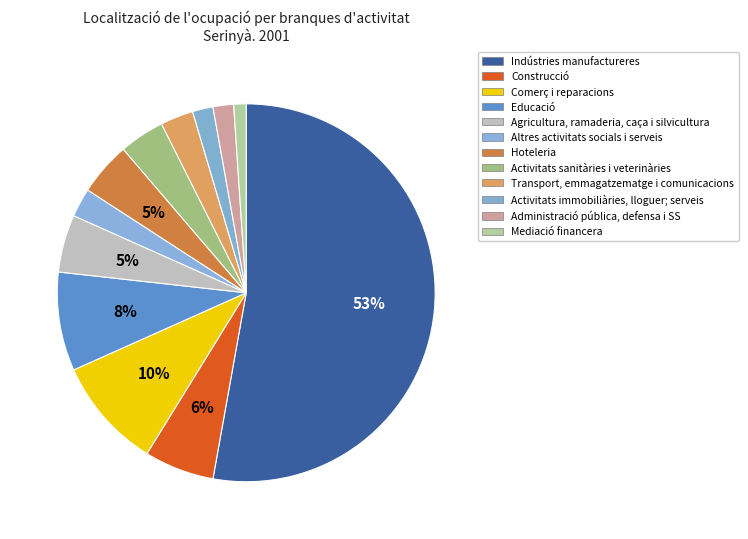

What percentage is the Hoteleria slice, to the nearest percent?

5%